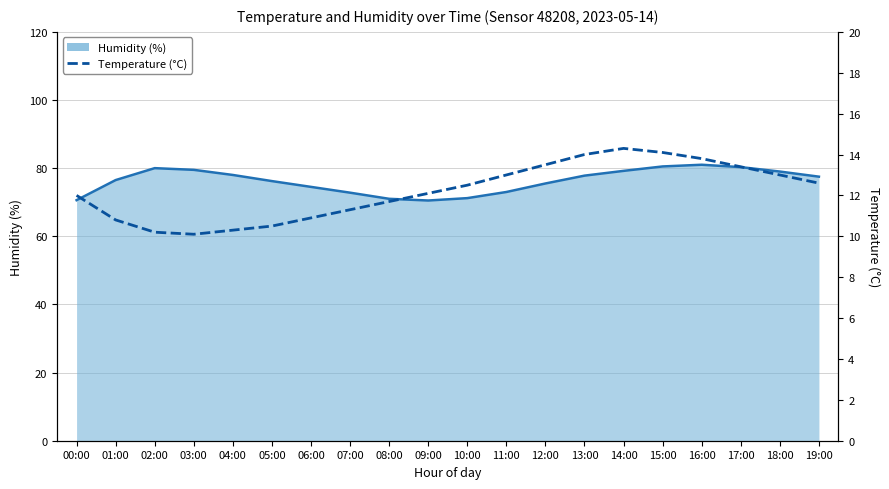

At which label does the data first exceed 12?

09:00